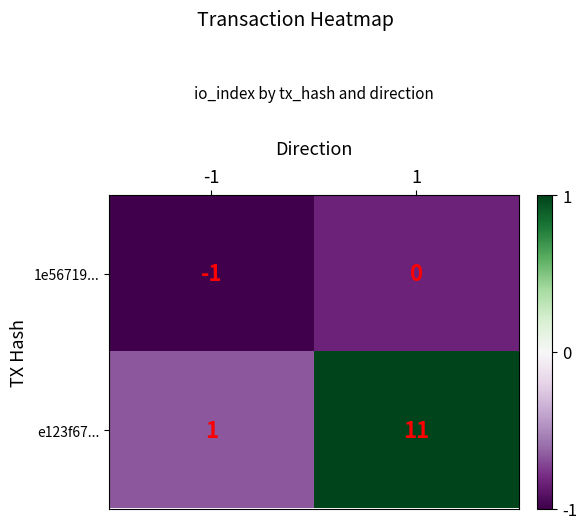

List the series in order of their peak value, highest first.

e123f67..., 1e56719...